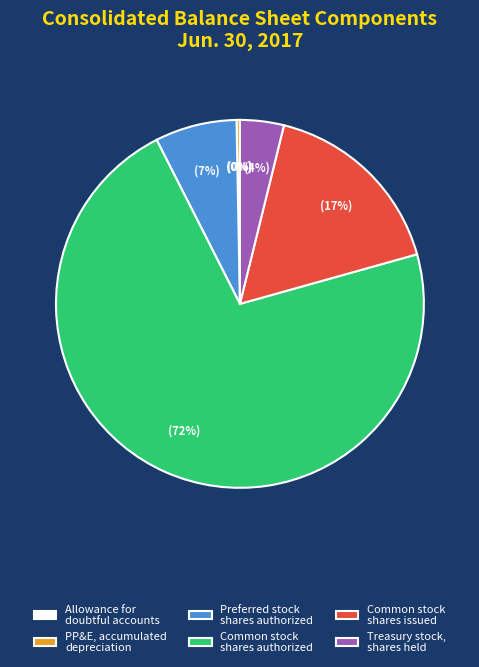

Which has a higher value, Preferred stock shares authorized or Common stock shares authorized?

Common stock shares authorized